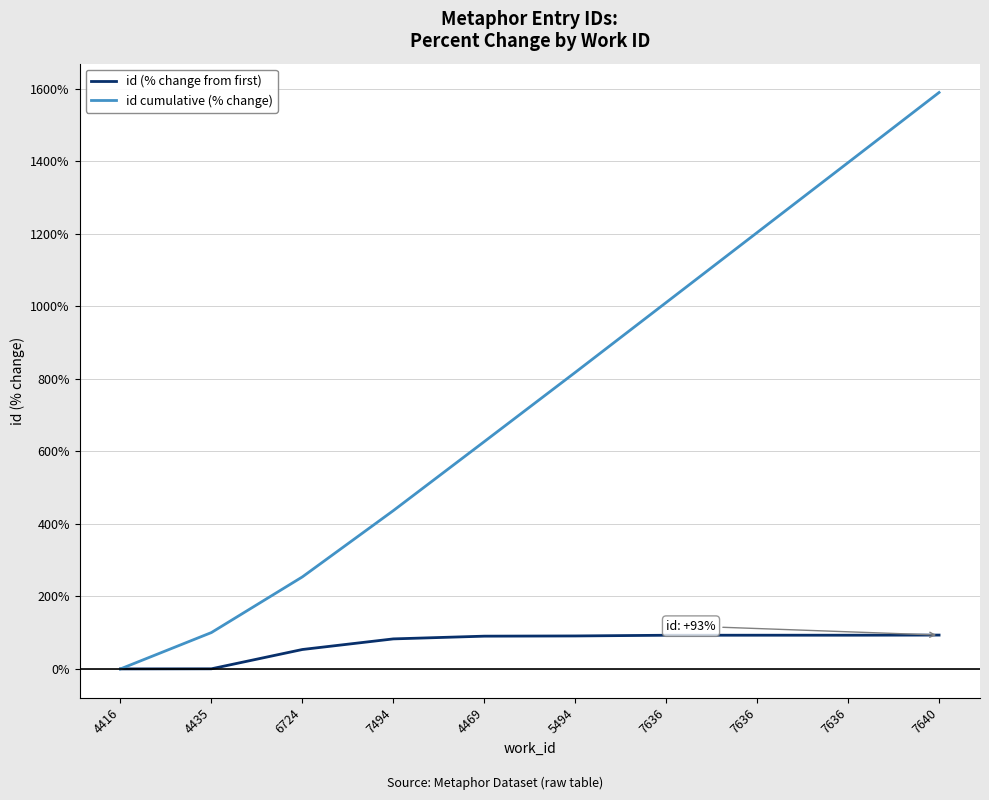

Where does the id cumulative (% change) series first go above 817?

5494